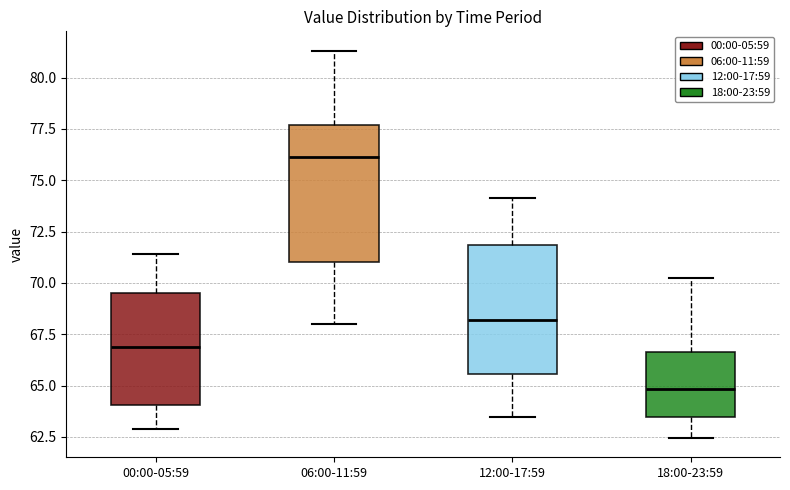

Reading left to right, read every box against the y-axis: the position of its median line, the range the box covers, and the ends of its whiskers. The values are not printed on the chart, so give them approximately, as read against the axis.

00:00-05:59: median 67.0, box 64.0 to 69.5, whiskers 63.0 to 71.5
06:00-11:59: median 76.0, box 71.0 to 77.5, whiskers 68.0 to 81.5
12:00-17:59: median 68.0, box 65.5 to 72.0, whiskers 63.5 to 74.0
18:00-23:59: median 65.0, box 63.5 to 66.5, whiskers 62.5 to 70.0